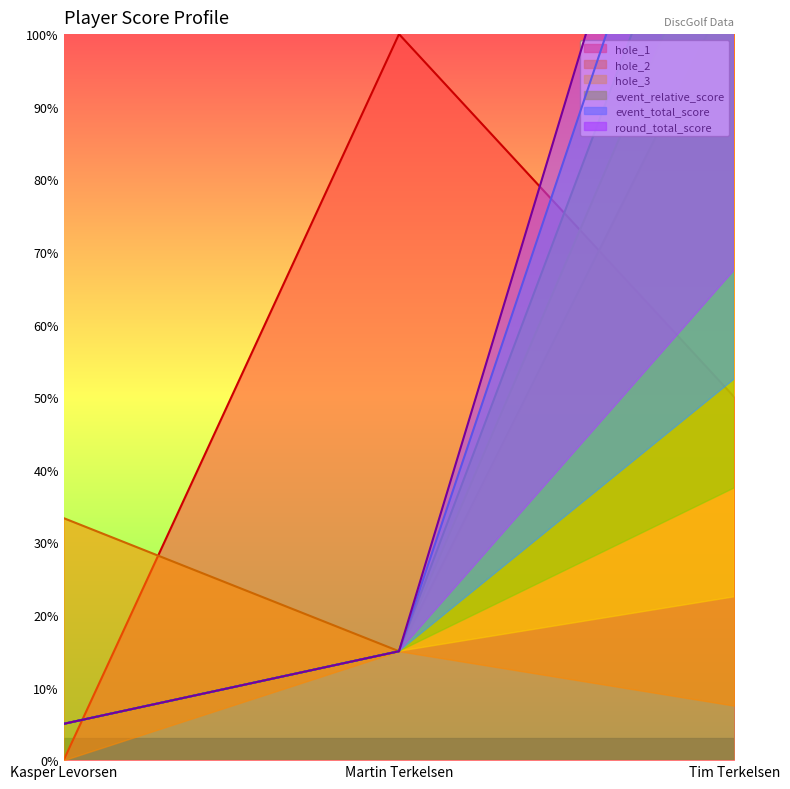

How many values in the hole_1 series exceed 50?

1